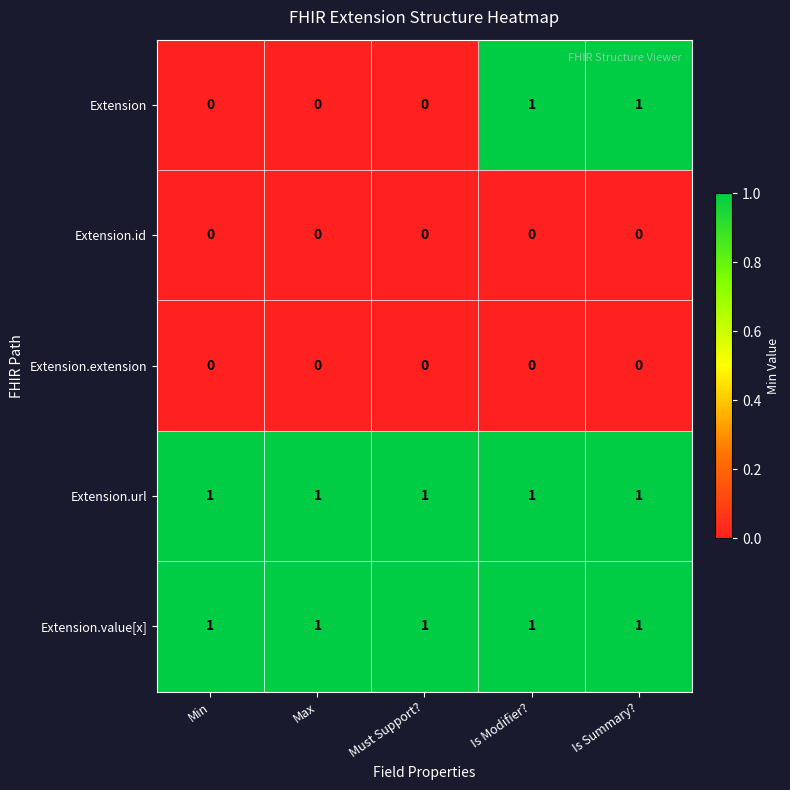

Reading left to right, transcribe all the data shown in this chart.

Extension: Min=0	Max=0	Must Support?=0	Is Modifier?=1	Is Summary?=1
Extension.id: Min=0	Max=0	Must Support?=0	Is Modifier?=0	Is Summary?=0
Extension.extension: Min=0	Max=0	Must Support?=0	Is Modifier?=0	Is Summary?=0
Extension.url: Min=1	Max=1	Must Support?=1	Is Modifier?=1	Is Summary?=1
Extension.value[x]: Min=1	Max=1	Must Support?=1	Is Modifier?=1	Is Summary?=1